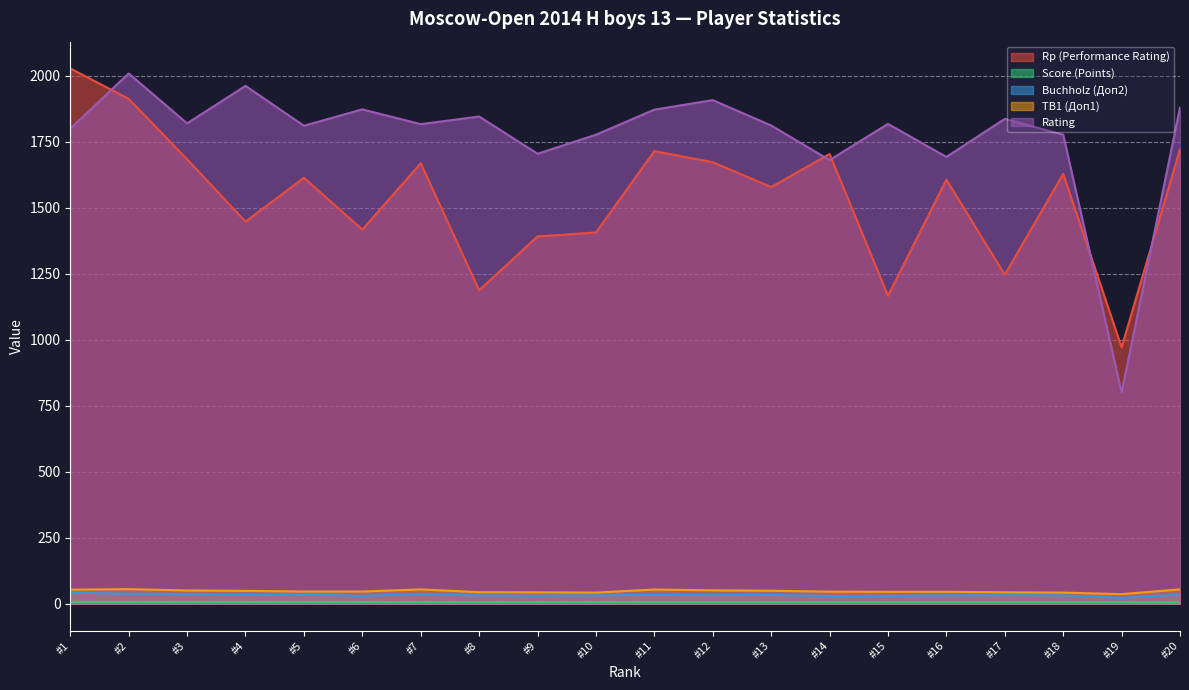

How many data points in Score (Points) are above 6?

10